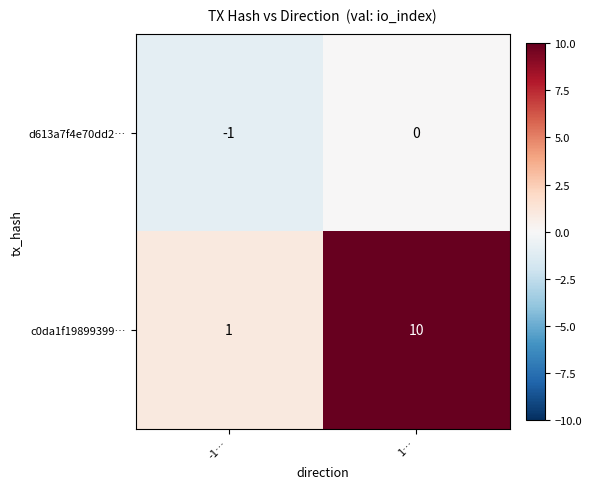

Reading right to left, what are all the values shown in this chart?

d613a7f4e70dd2…: 1…=0	-1…=-1
c0da1f19899399…: 1…=10	-1…=1